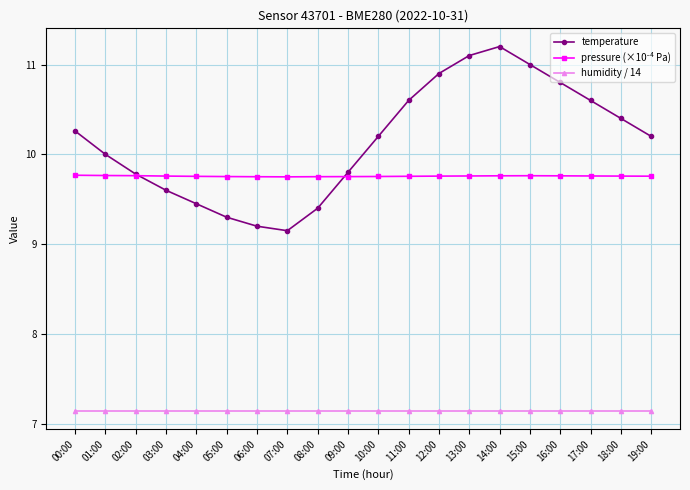

What is the maximum value shown in the chart?

11.2